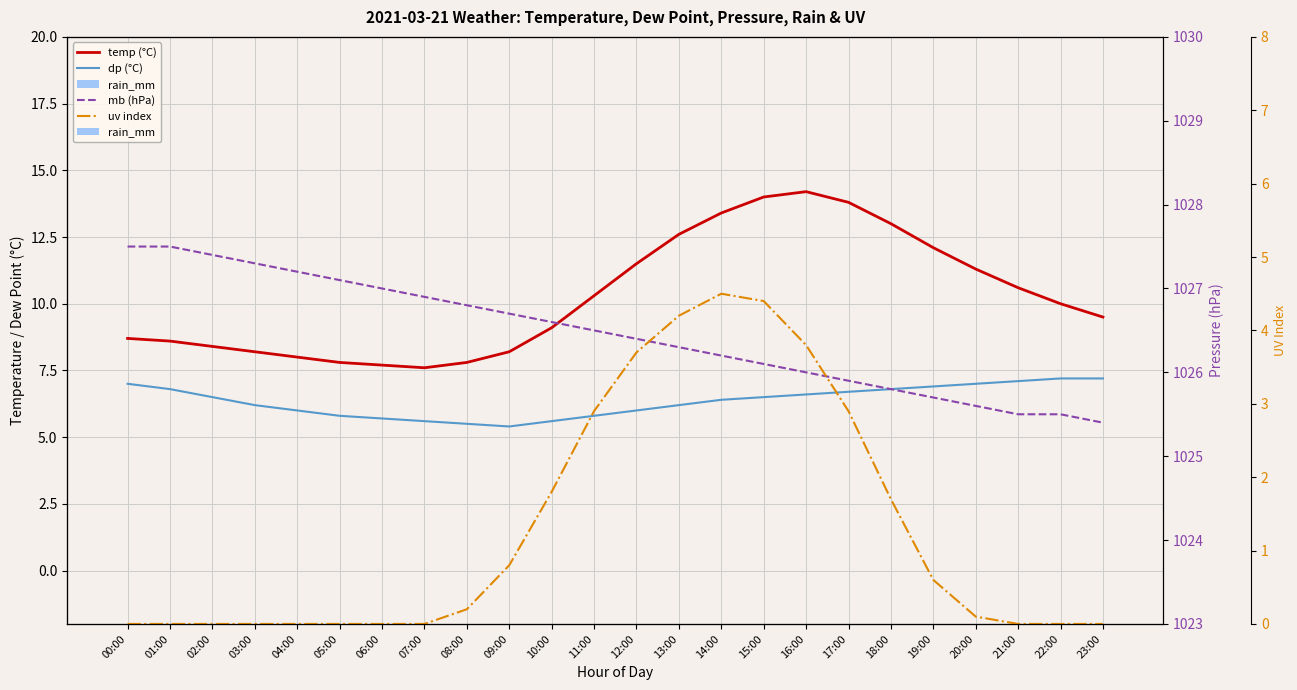

What is the difference between the maximum and minimum values in the dp (°C) series?

1.8